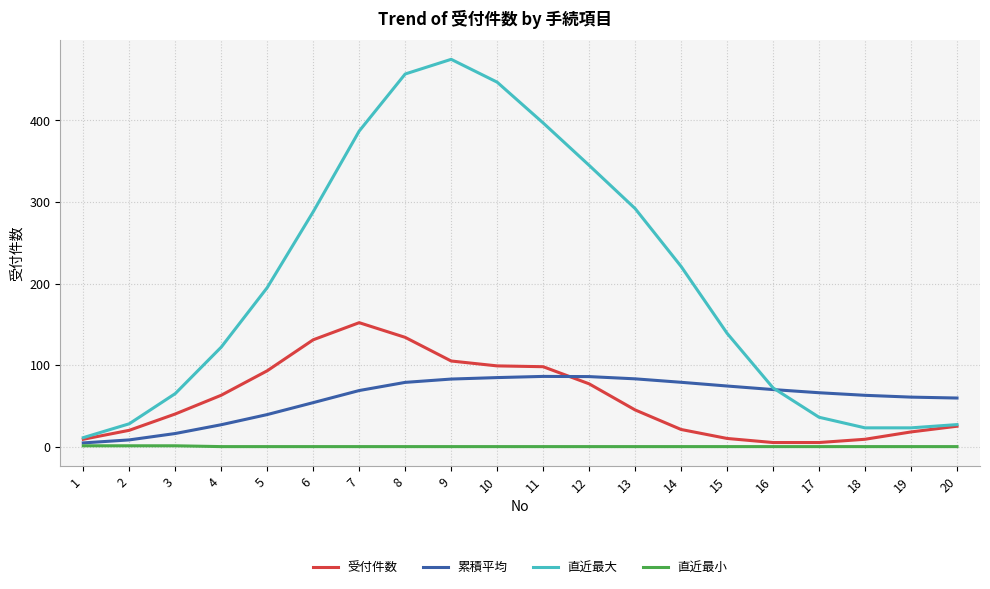

List the series in order of their peak value, highest first.

直近最大, 受付件数, 累積平均, 直近最小